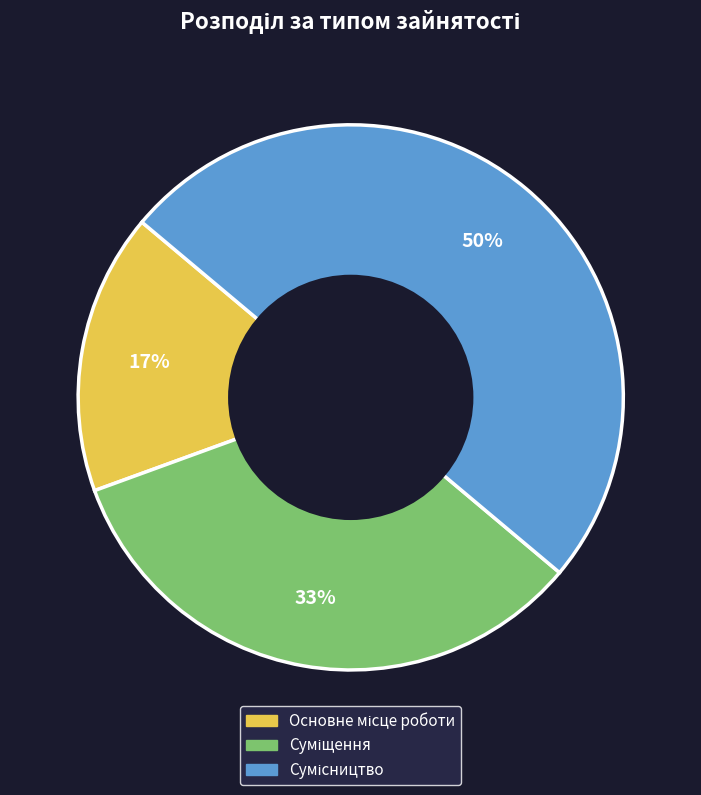

To the nearest percent, what is the difference between the largest and smallest slice percentages?

33%